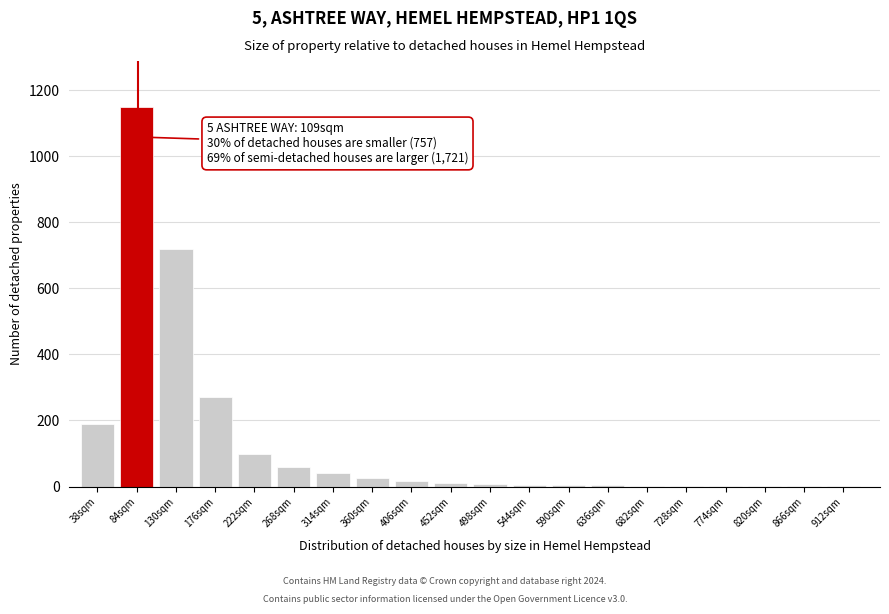

True or false: the data shows 8 at 498sqm.

True